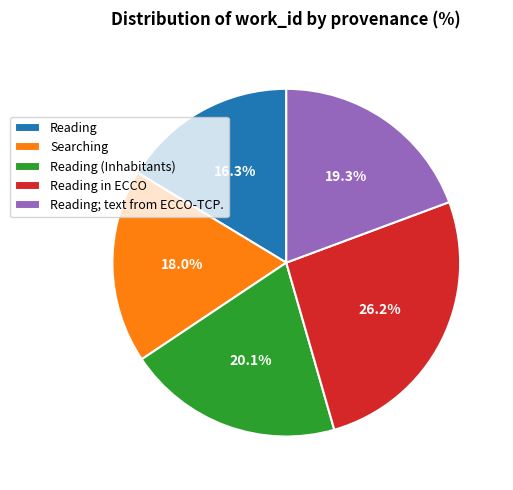

What percentage is the Searching slice, to the nearest percent?

18%